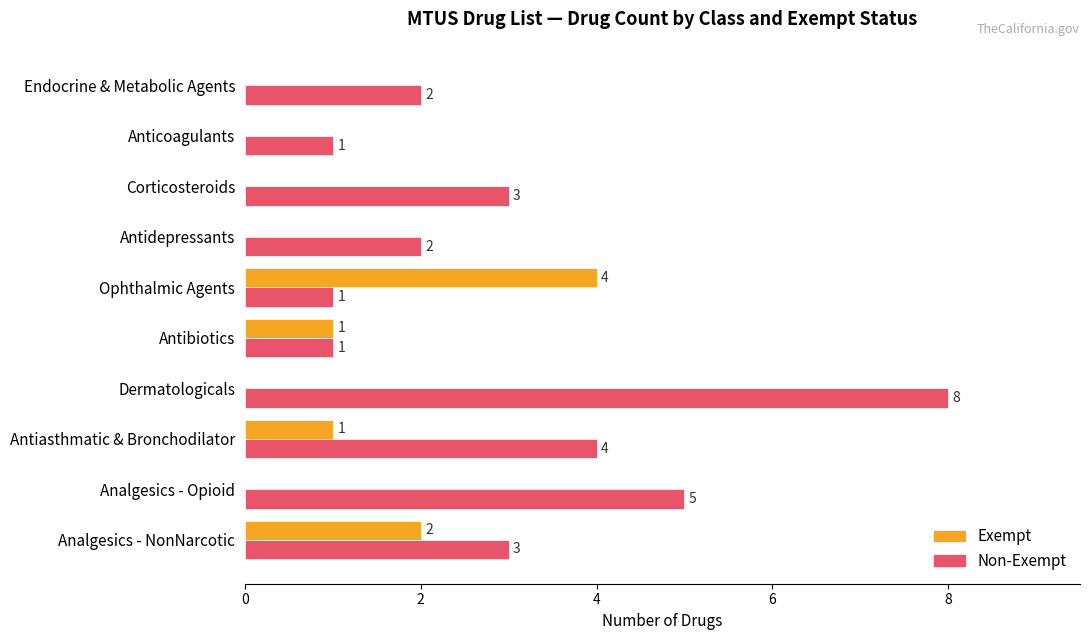

Is the value of Exempt at Anticoagulants greater than the value of Non-Exempt at Anticoagulants?

No